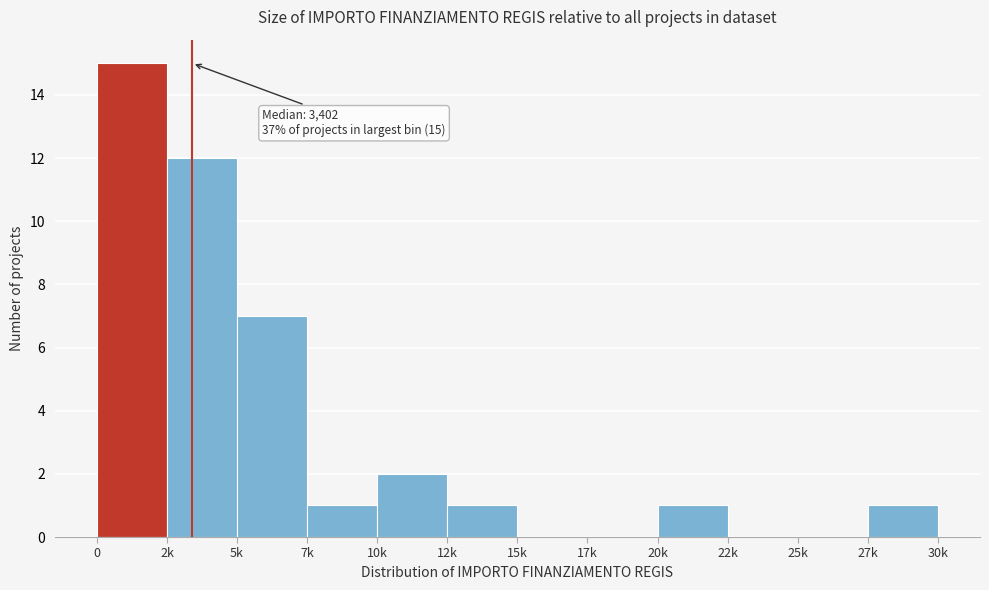

Reading left to right, list all the values displayed in this chart.

0=15	2k=12	5k=7	7k=1	10k=2	12k=1	15k=0	17k=0	20k=1	22k=0	25k=0	27k=1